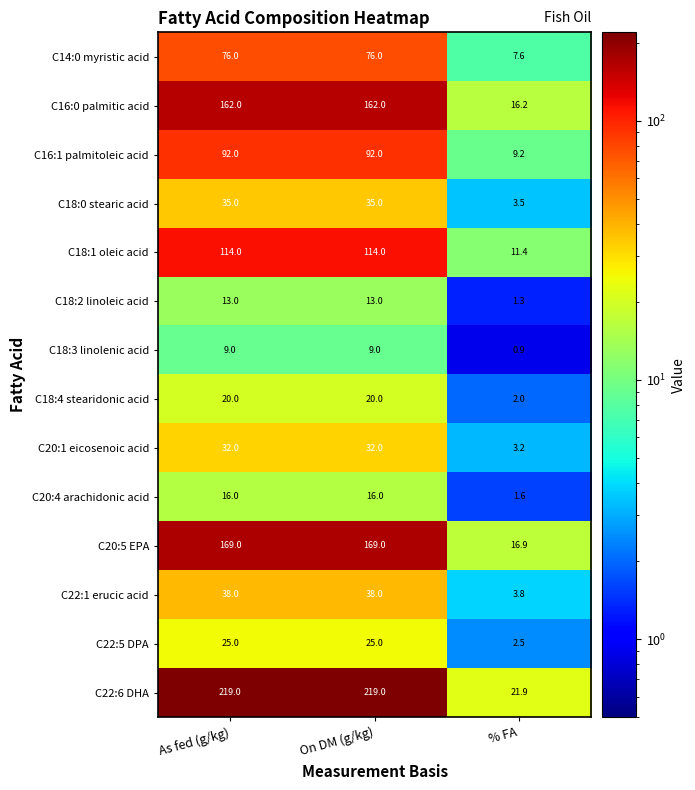

What is the sum of the C14:0 myristic acid values at As fed (g/kg) and On DM (g/kg)?

152.0